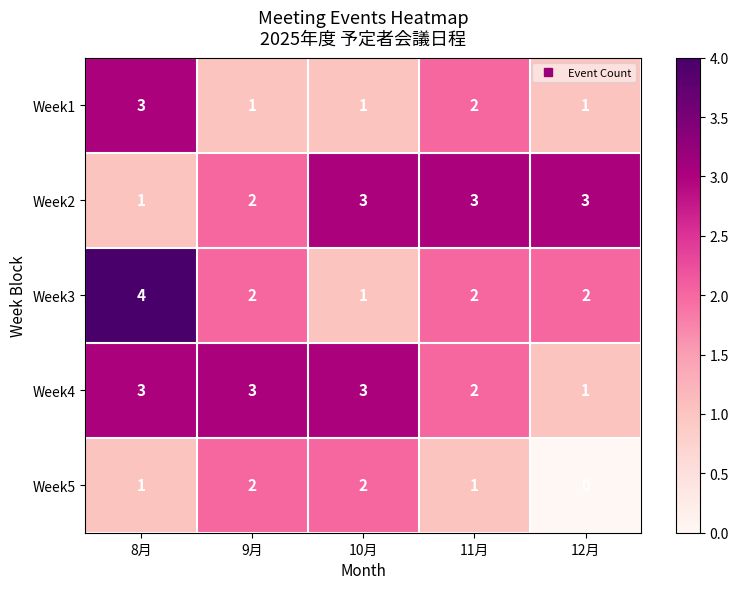

What is the maximum value shown in the chart?

4